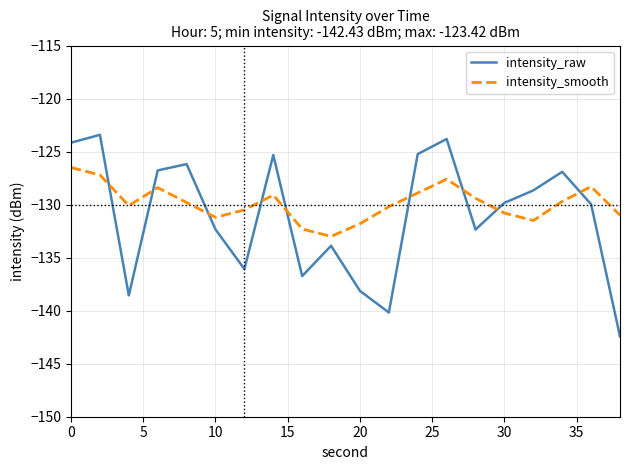

What is the greatest value displayed?

-123.4